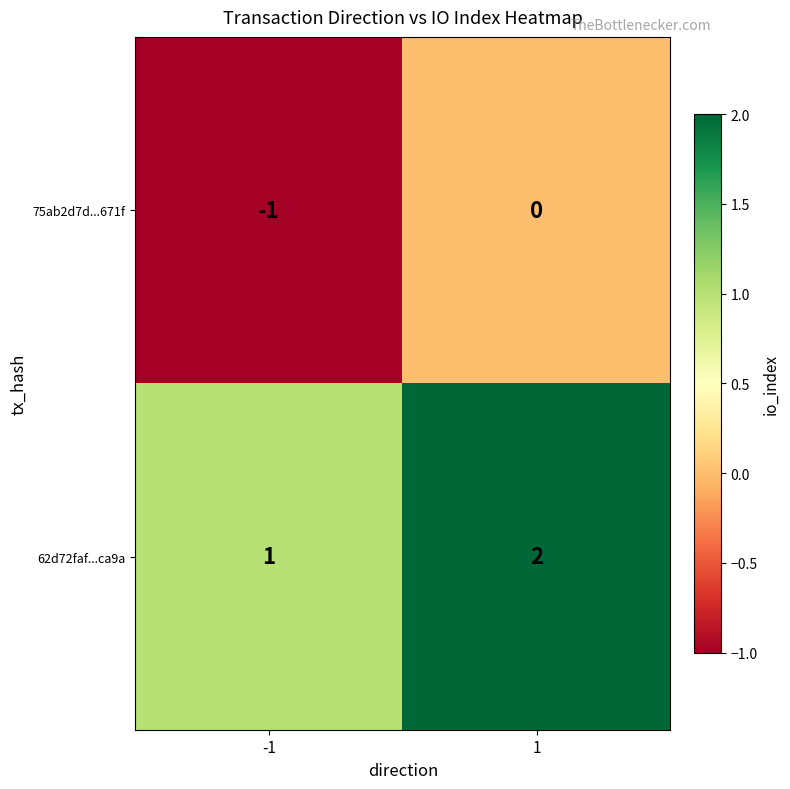

What is the sum of the 62d72faf...ca9a values at -1 and 1?

3